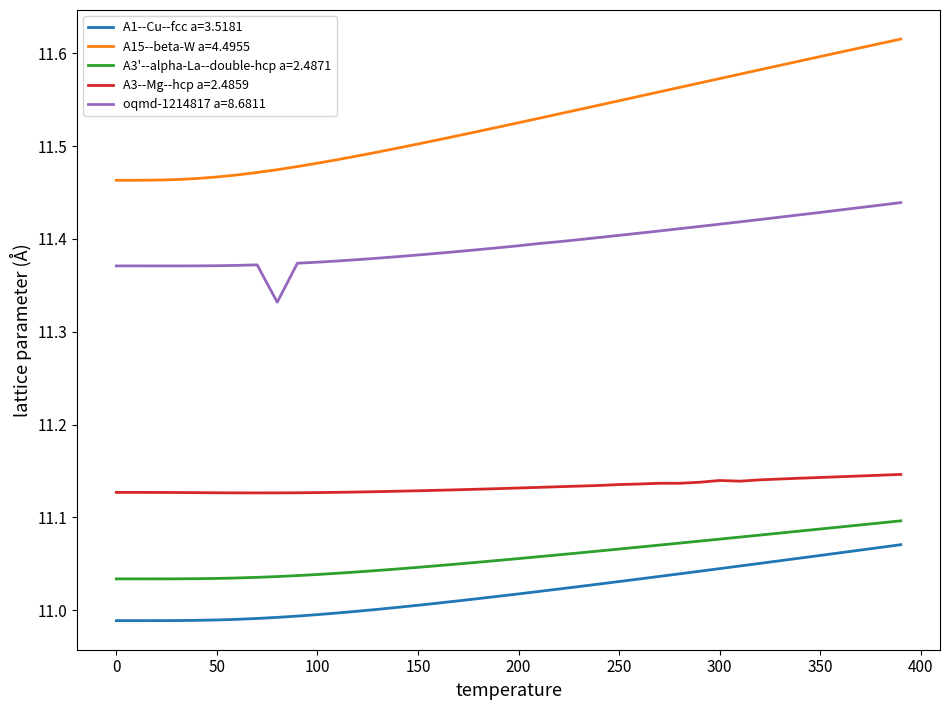

Which series has the widest spread of values?

A15--beta-W a=4.4955